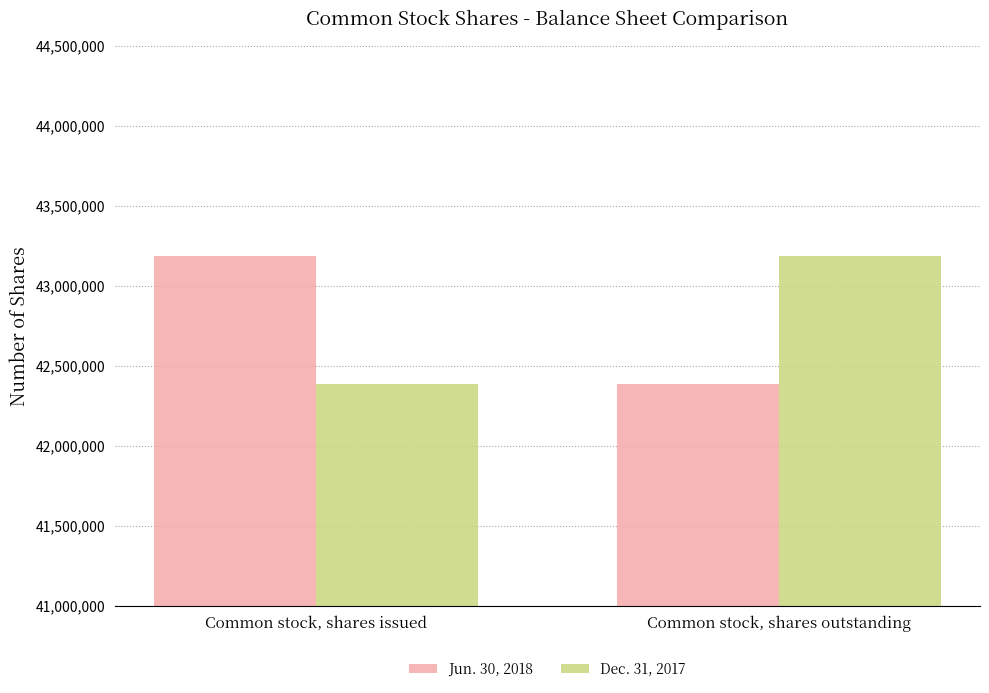

What is the difference between the maximum and minimum values in the Dec. 31, 2017 series?

803389